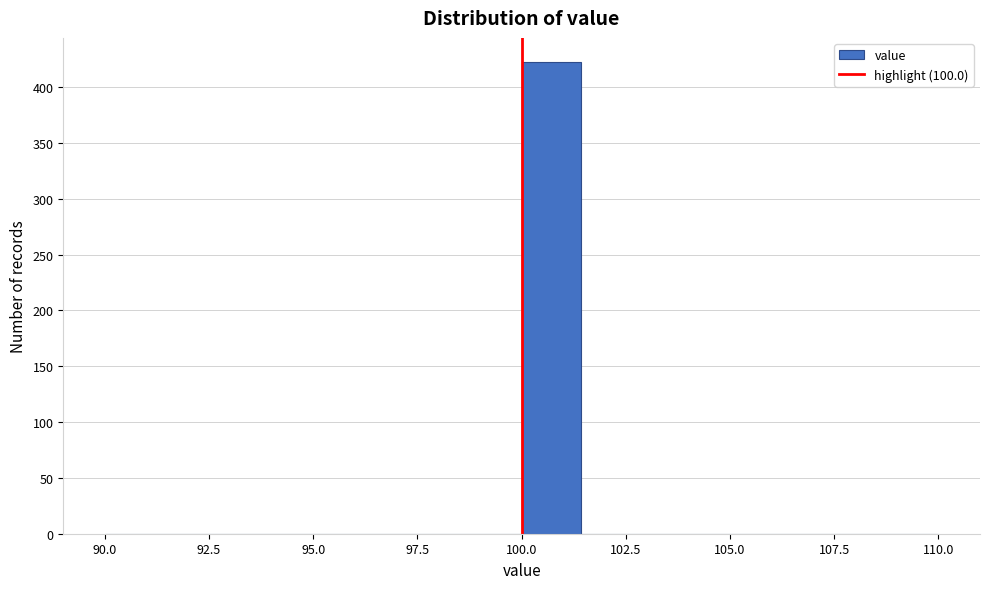

Read against the x-axis, roughly where is the centre of the tallest bar?

100.5